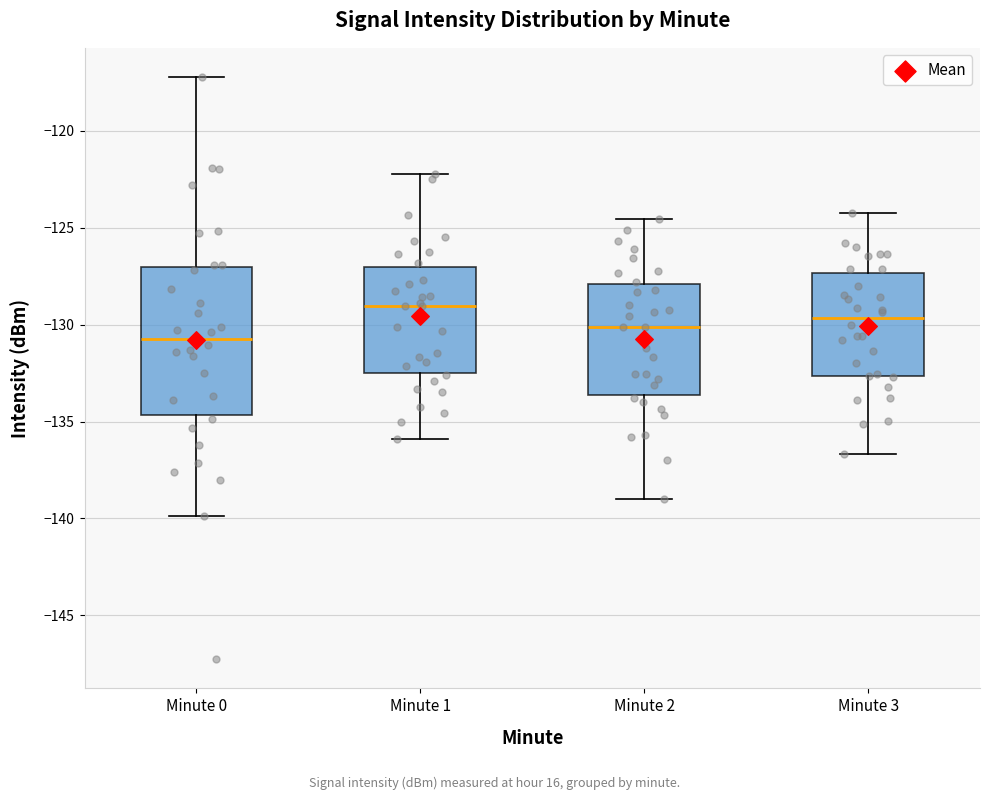

Comparing the boxes themselves (not the whiskers), which one is the tallest?

Minute 0